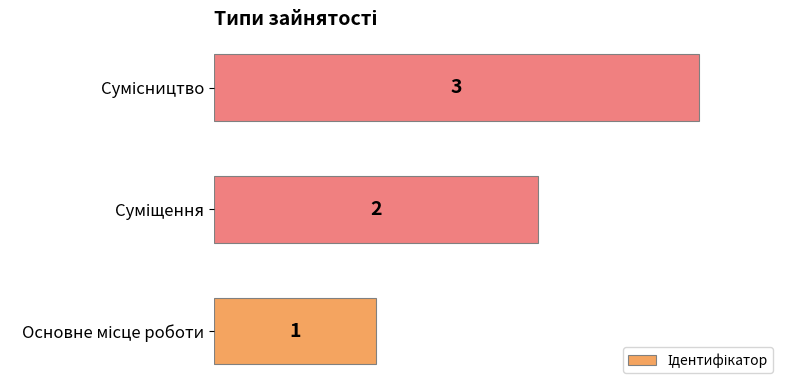

Count the values in the range 1 to 3.

3